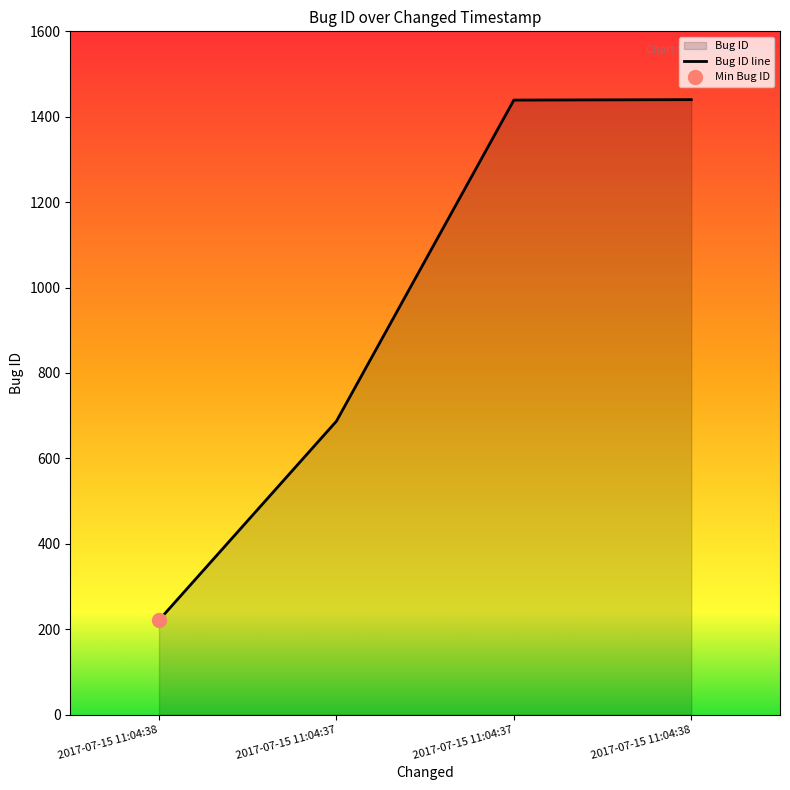

What is the label of the 3rd point from the left?

2017-07-15 11:04:37